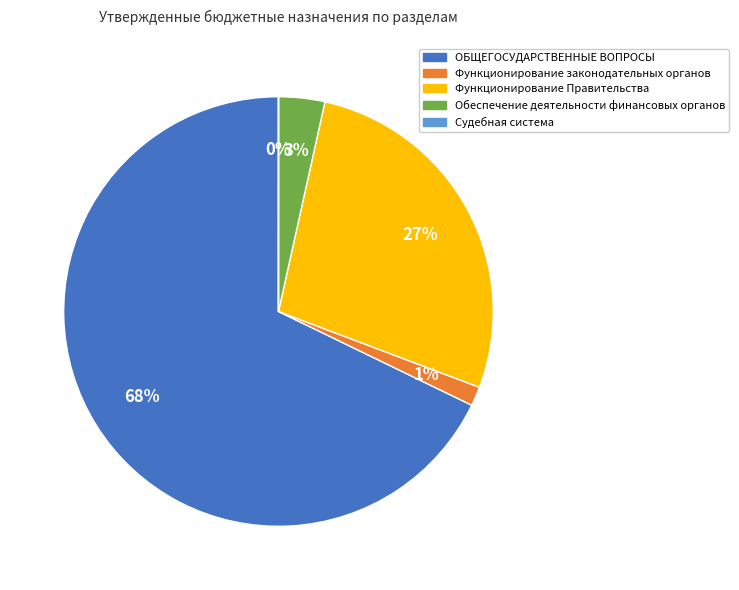

The Функционирование законодательных органов slice represents 1% of the pie. True or false?

True